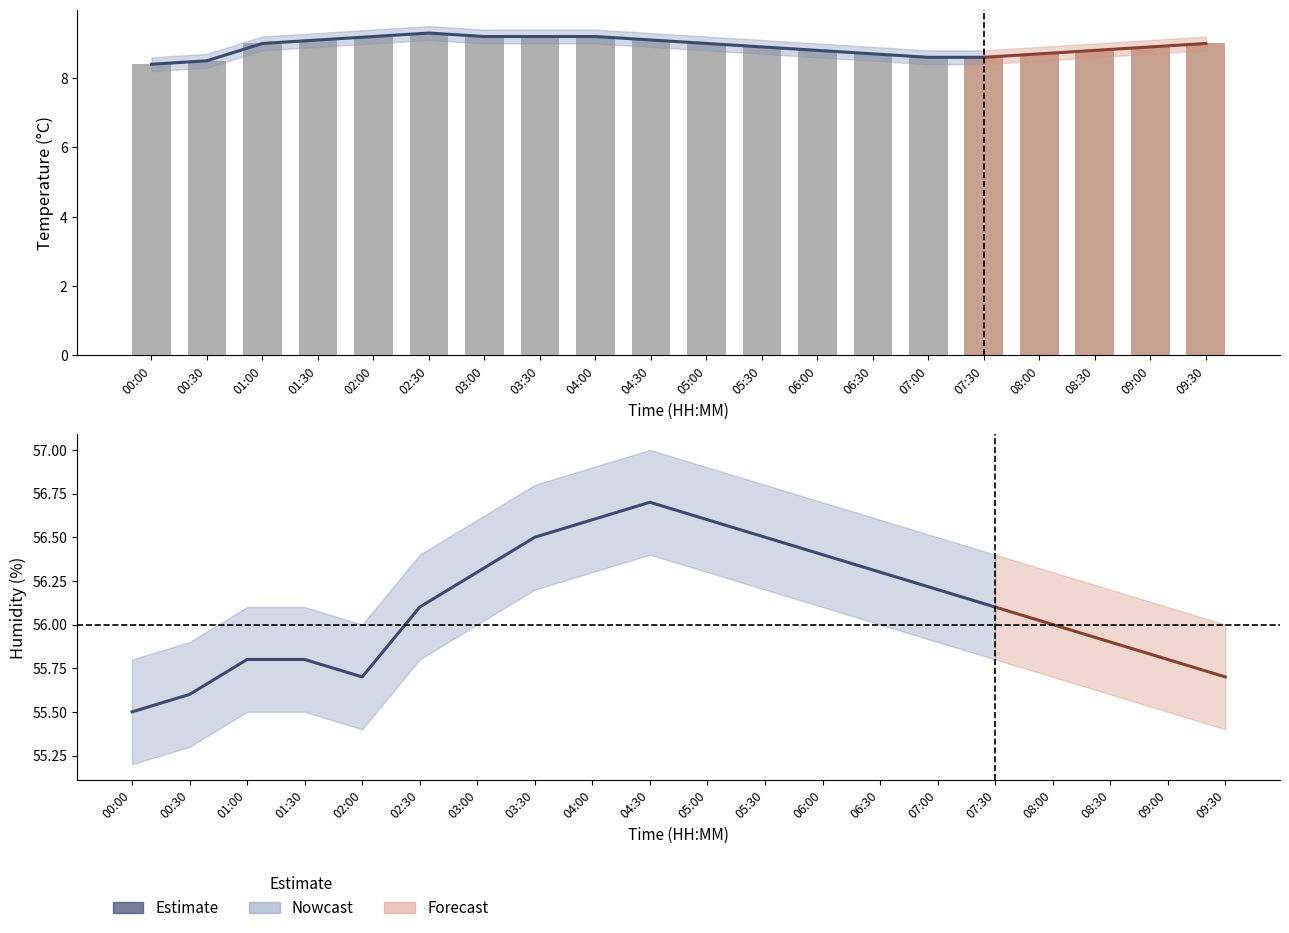

At which category does the chart reach its minimum across all series?

00:00